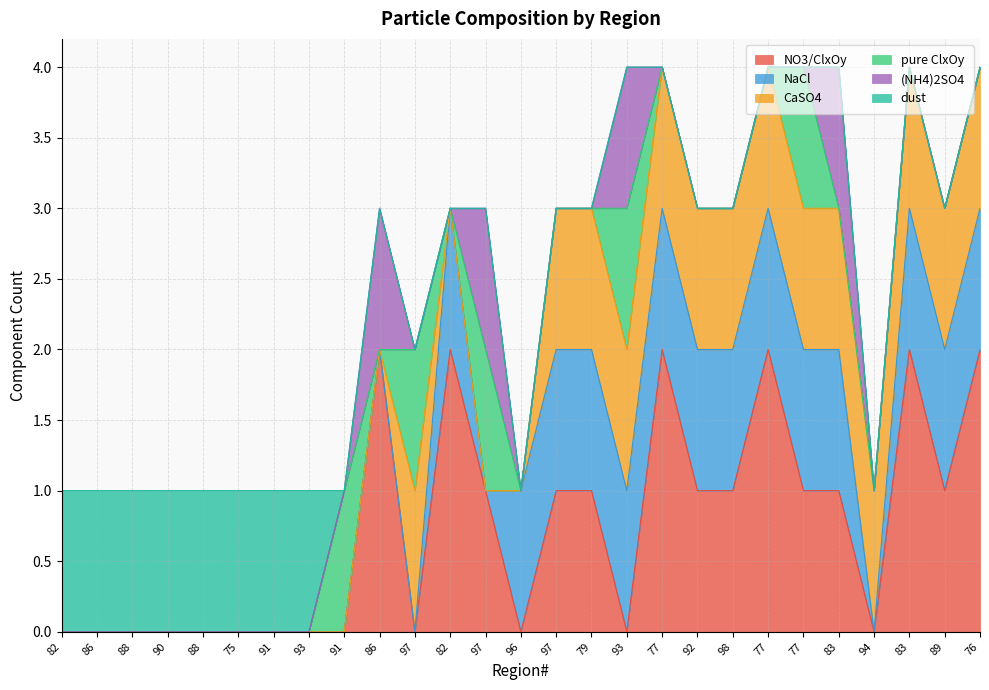

What is the maximum value for dust?

1